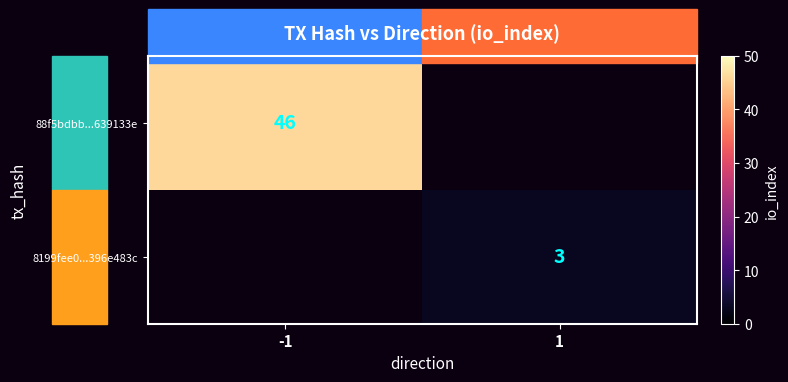

The 8199fee0...396e483c series shows 4 at 1. True or false?

False